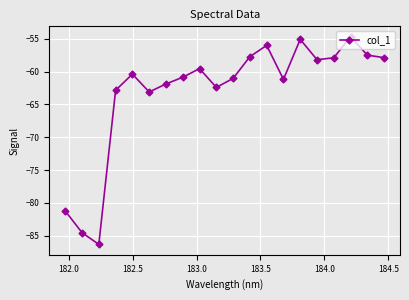

What is the difference between the maximum and minimum values?

31.6